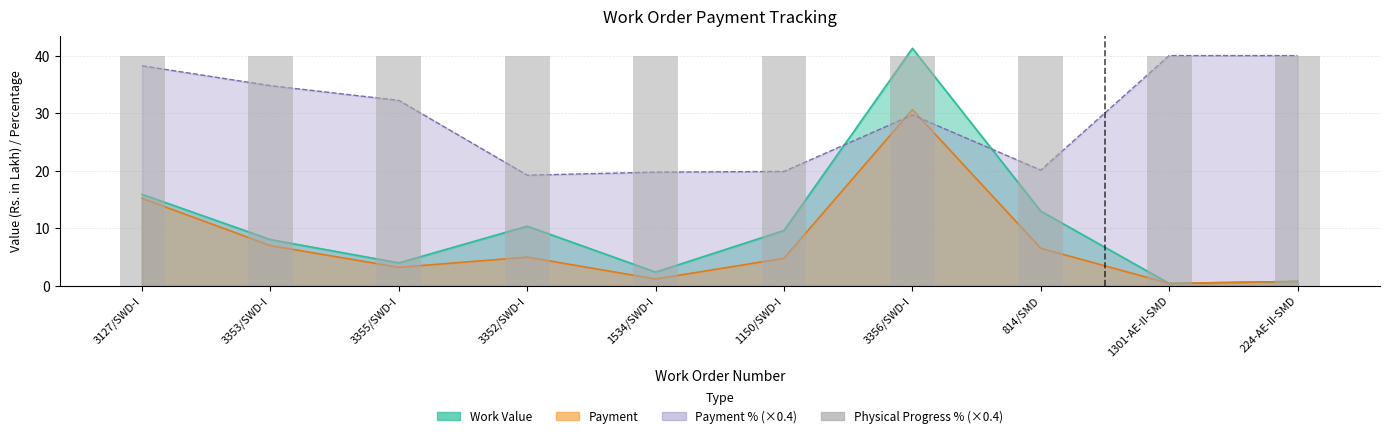

What is the smallest value displayed?

0.4